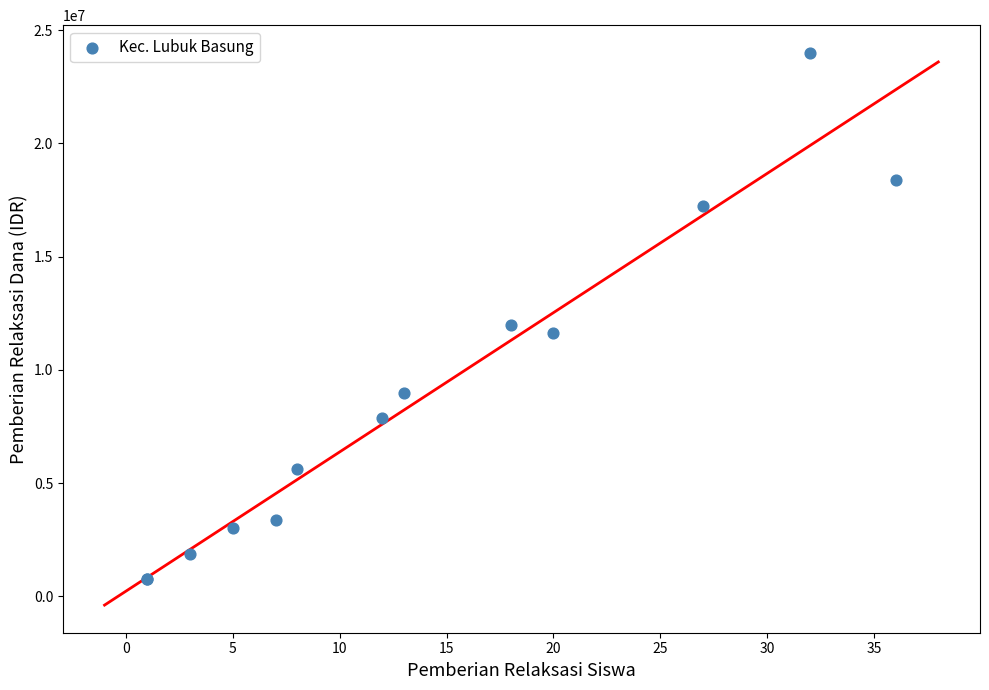

What Y value in the scatter plot is closest to 12375000?

12000000